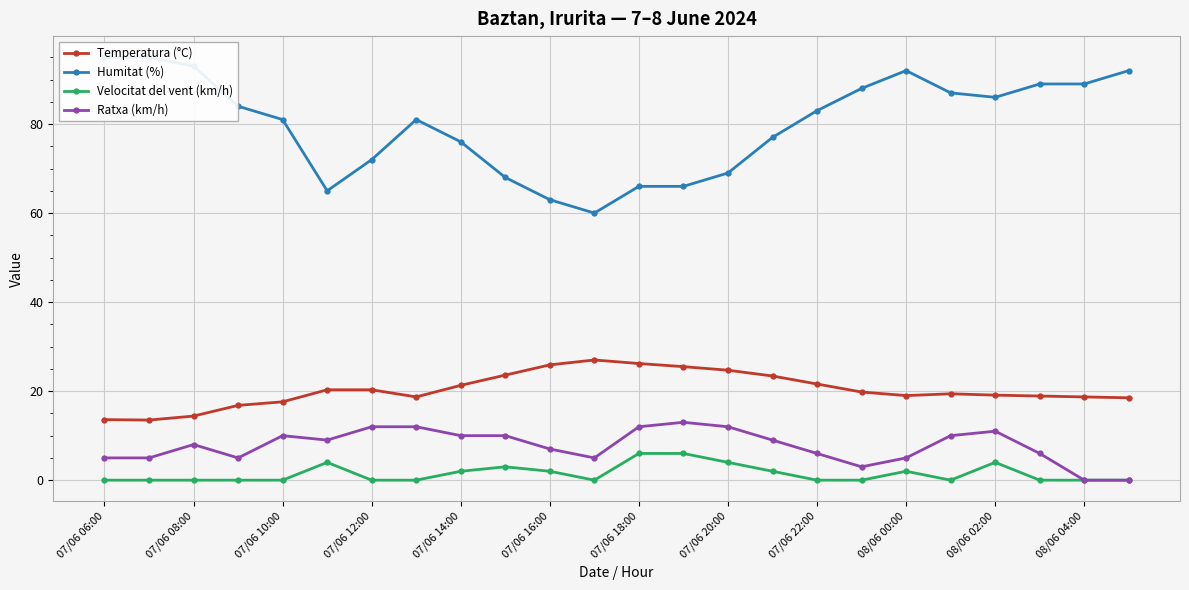

Where does the Ratxa (km/h) series first go above 9?

07/06 10:00